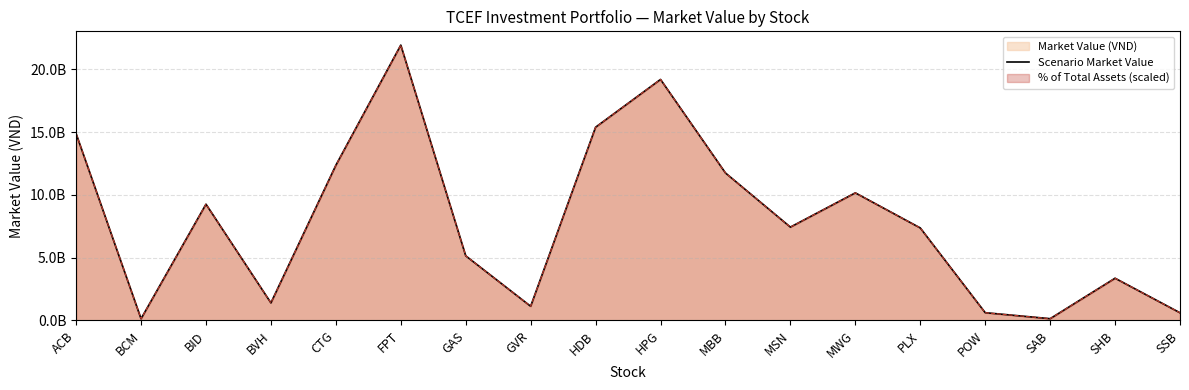

Approximately how many times larger is the value at GVR compared to PLX?

0.2